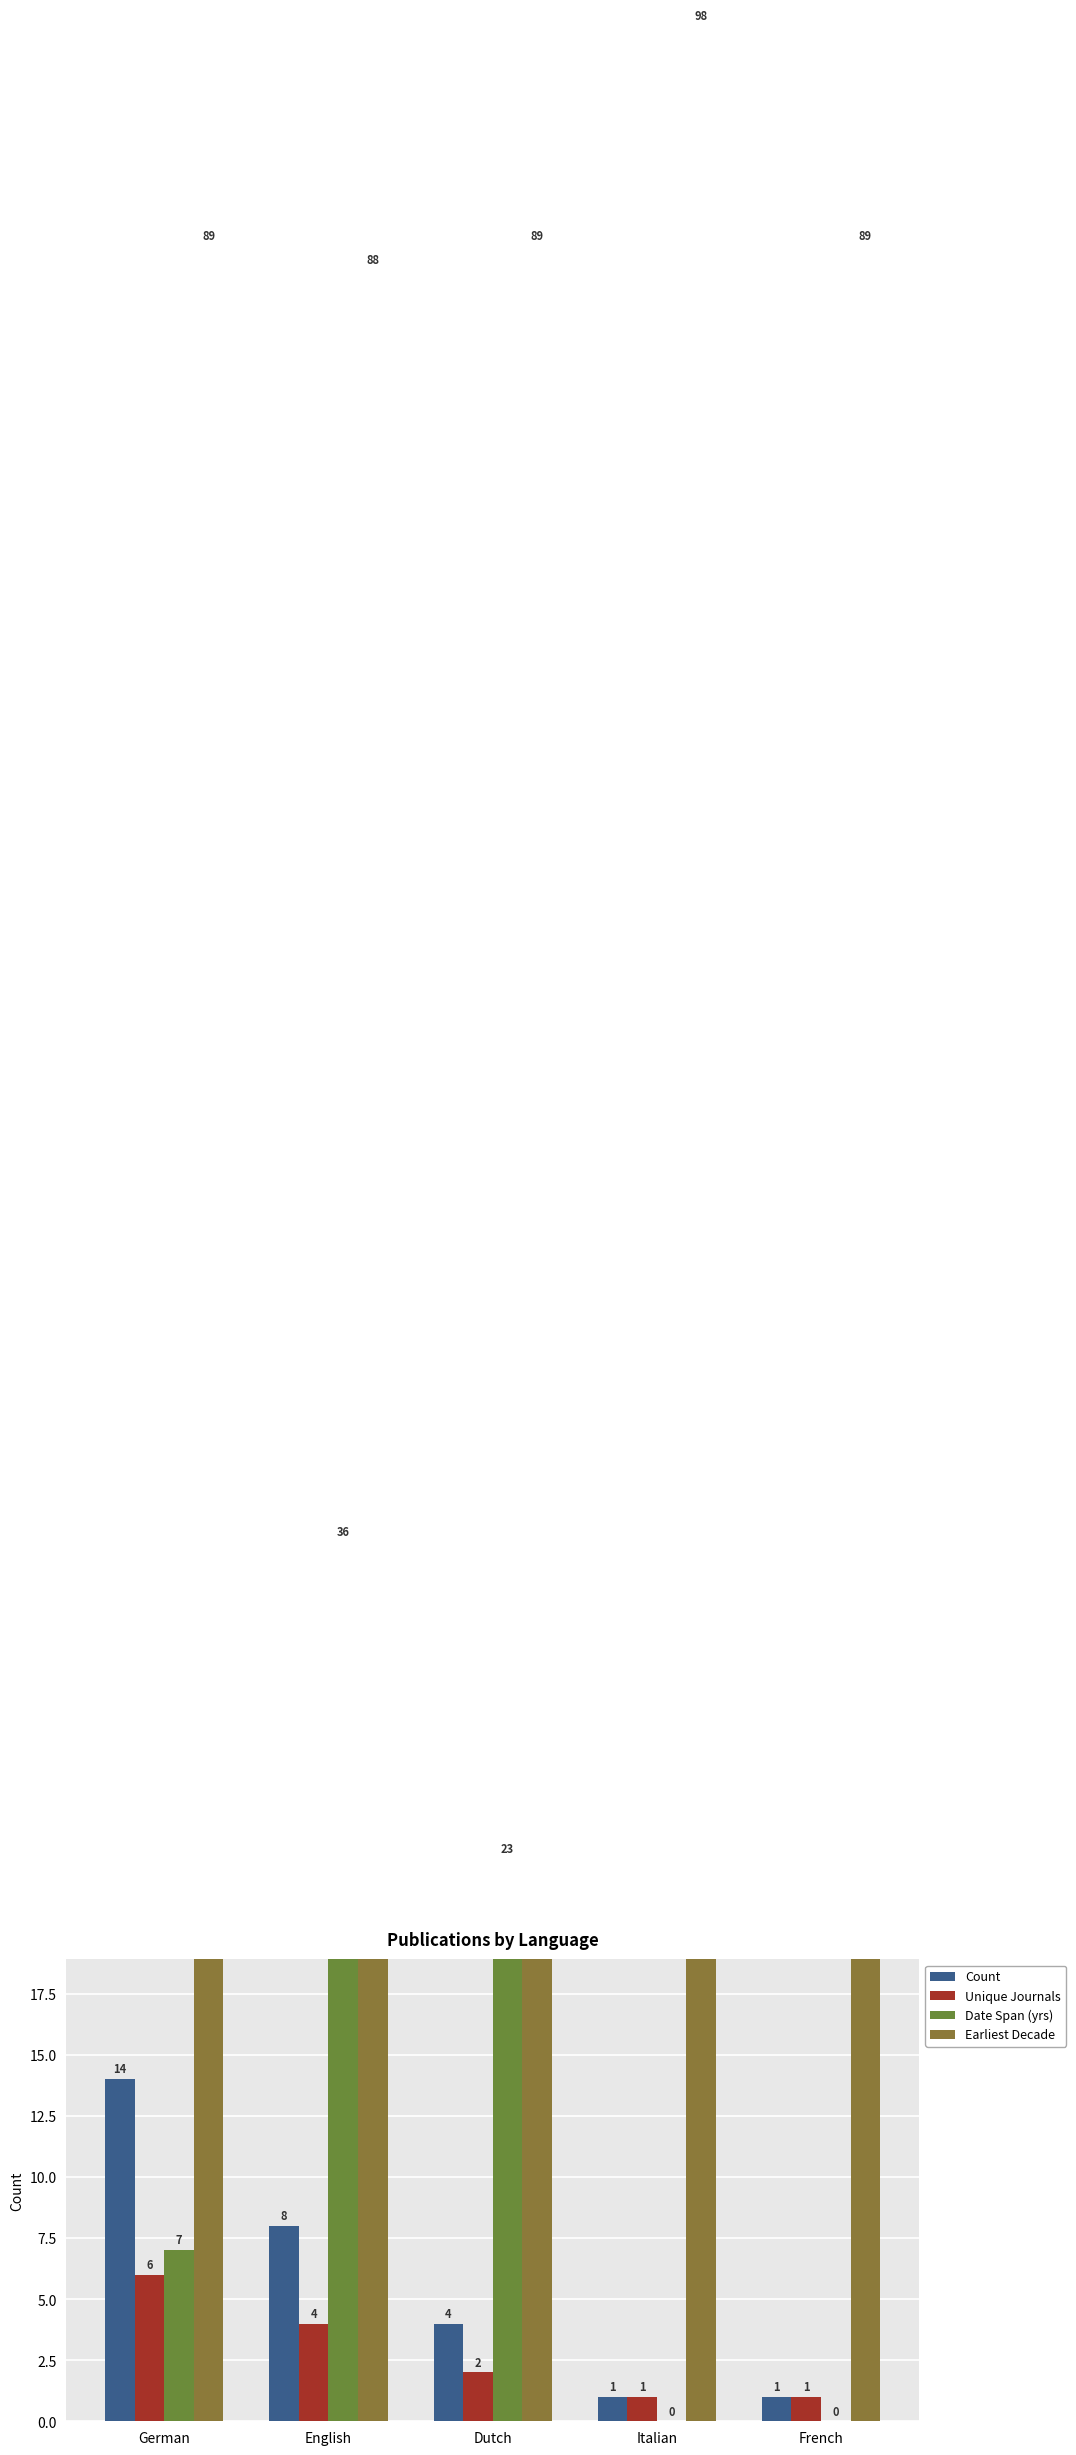

Are the bars horizontal?

No